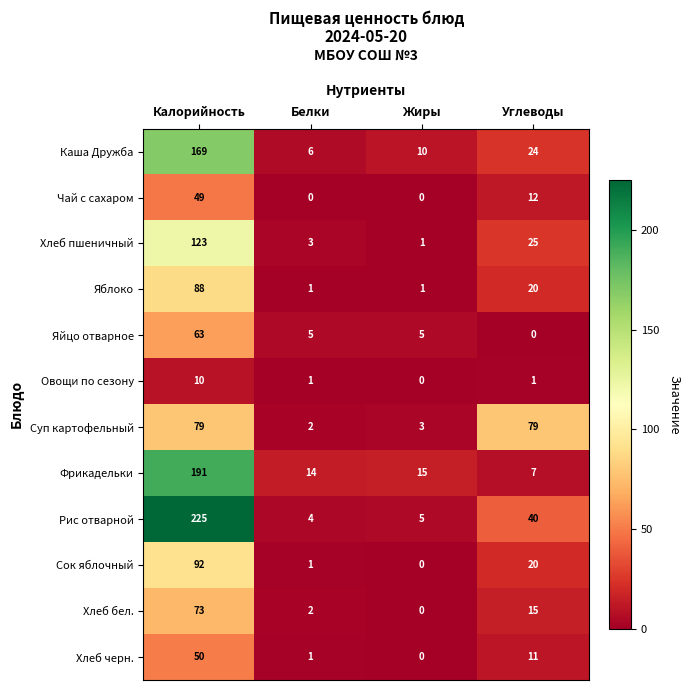

Rank the series at Калорийность from lowest to highest value.

Овощи по сезону, Чай с сахаром, Хлеб черн., Яйцо отварное, Хлеб бел., Суп картофельный, Яблоко, Сок яблочный, Хлеб пшеничный, Каша Дружба, Фрикадельки, Рис отварной